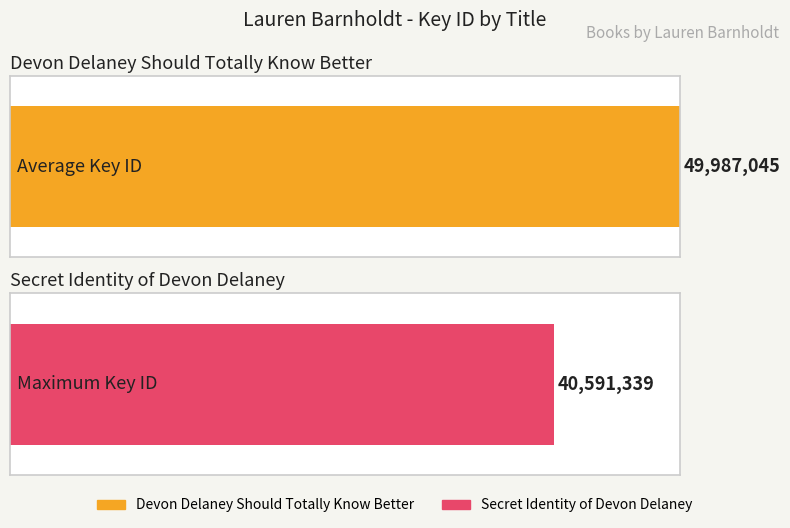

How many values are below 49987045?

1